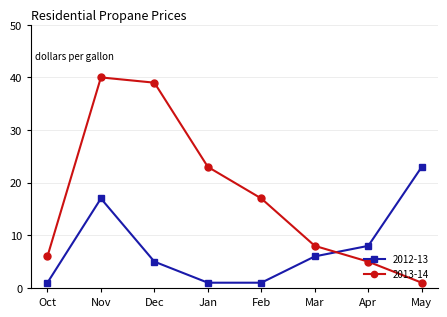

The 2013-14 series shows 7 at Apr. True or false?

False